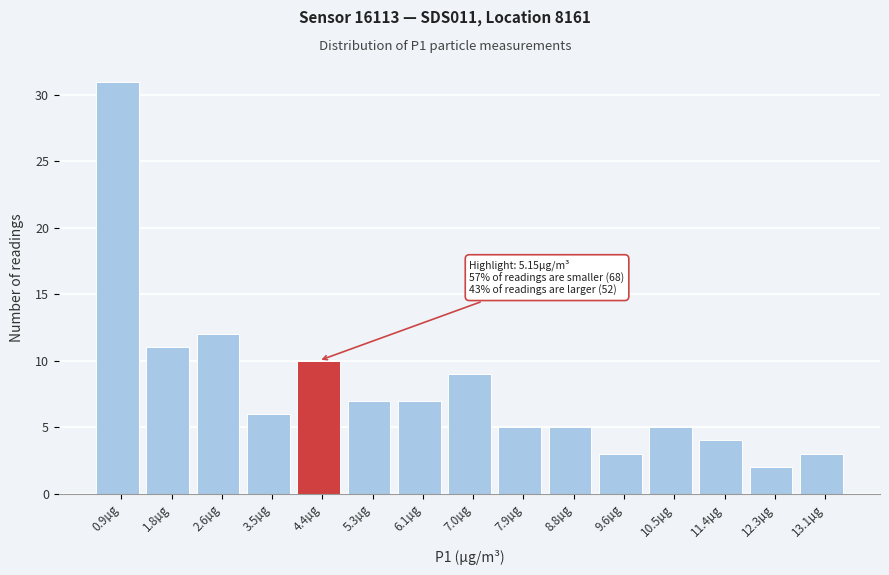

Reading left to right, what are all the values shown in this chart?

0.9µg=31	1.8µg=11	2.6µg=12	3.5µg=6	4.4µg=10	5.3µg=7	6.1µg=7	7.0µg=9	7.9µg=5	8.8µg=5	9.6µg=3	10.5µg=5	11.4µg=4	12.3µg=2	13.1µg=3